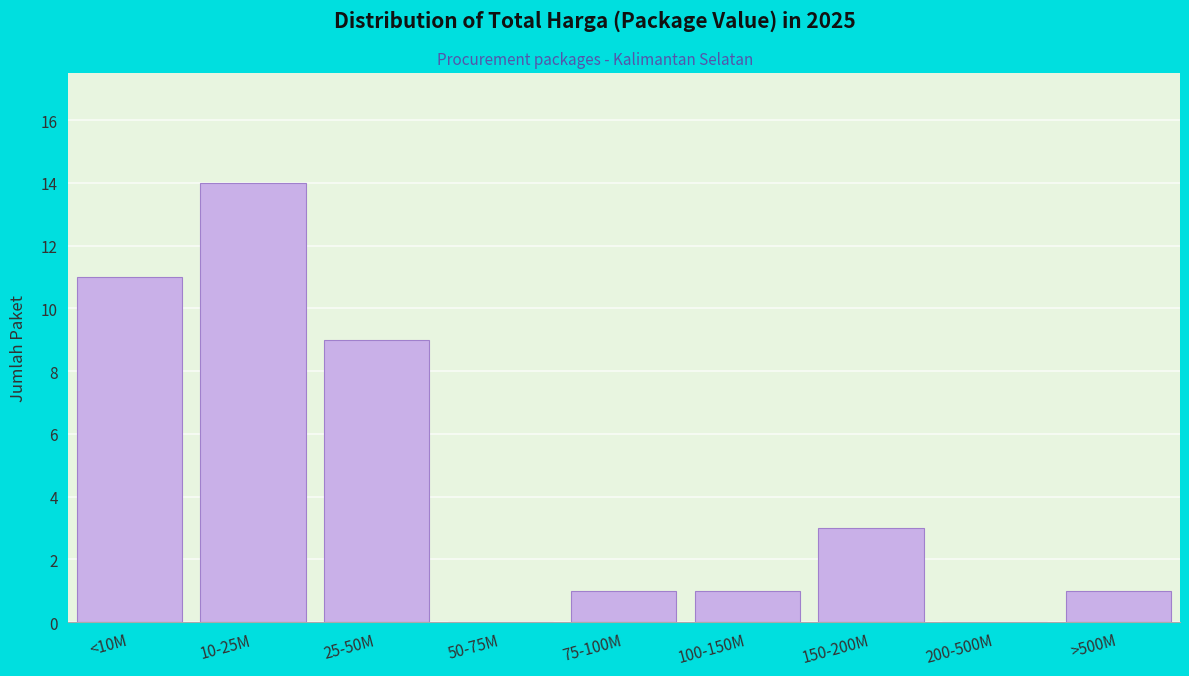

Reading left to right, what are all the values shown in this chart?

<10M=11	10-25M=14	25-50M=9	50-75M=0	75-100M=1	100-150M=1	150-200M=3	200-500M=0	>500M=1